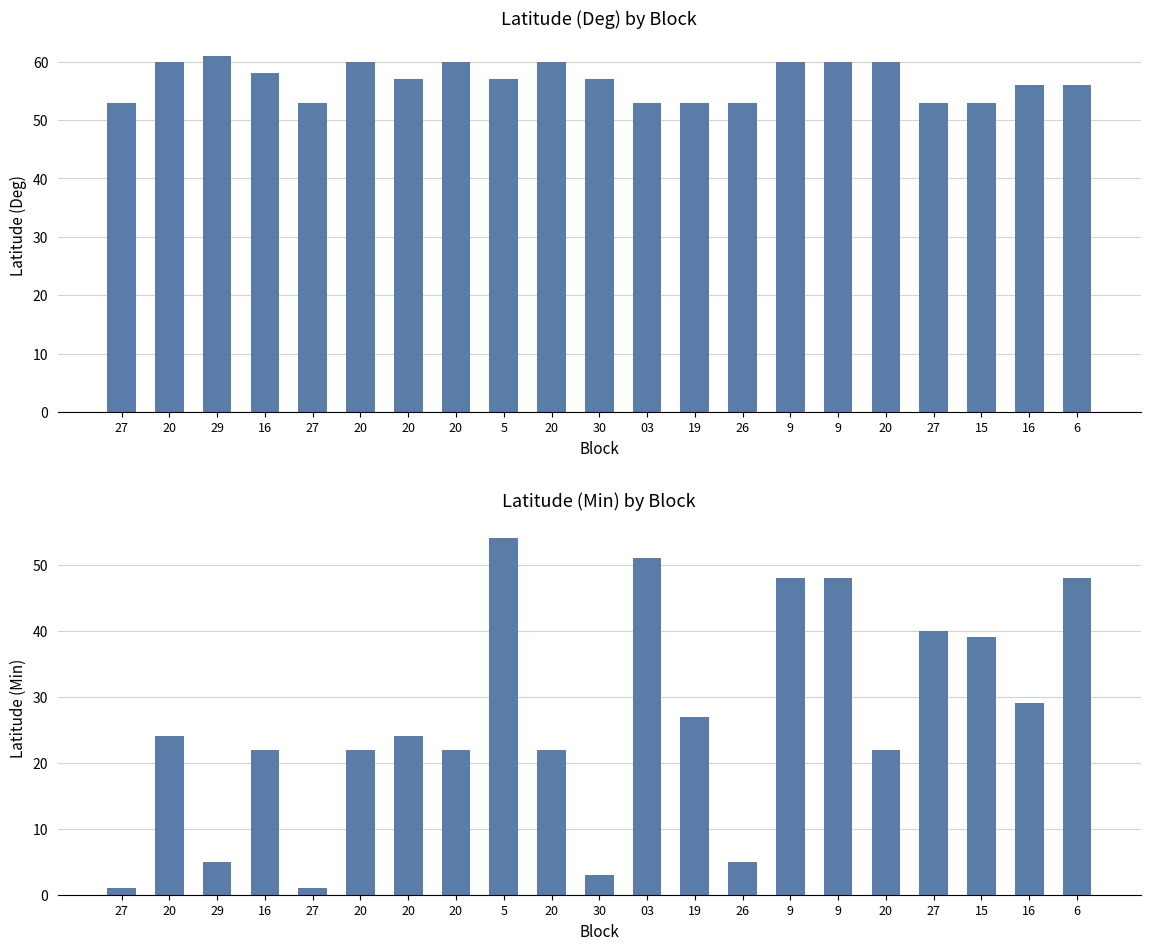

Rank the series at 6 from lowest to highest value.

Latitude (Min), Latitude (Deg)